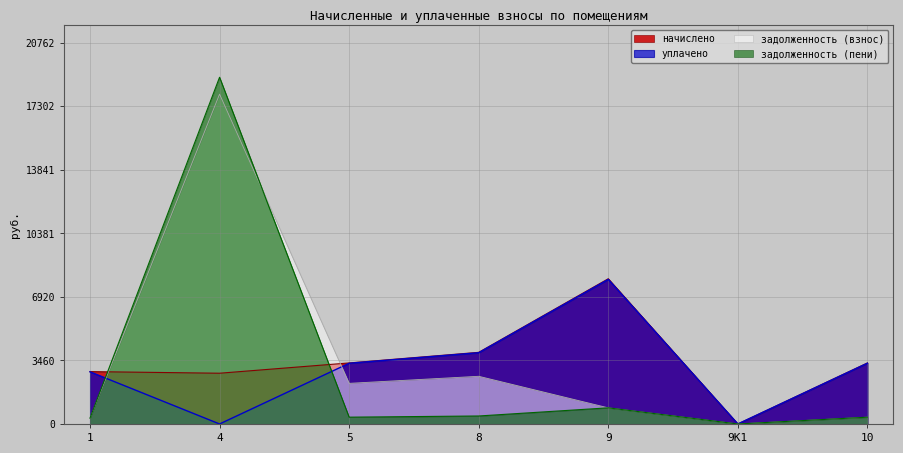

Reading left to right, what are all the values shown in this chart?

начислено: 1=2851.5	4=2762.6	5=3322.3	8=3899.6	9=7905.9	9К1=0.0	10=3322.3
уплачено: 1=2839.3	4=0.0	5=3304.8	8=3879.1	9=7872.1	9К1=0.0	10=3308.1
задолженность (взнос): 1=316.8	4=17954.4	5=2212.0	8=2596.4	9=878.4	9К1=0.0	10=369.1
задолженность (пени): 1=316.8	4=18875.3	5=370.5	8=434.9	9=878.4	9К1=0.0	10=369.1